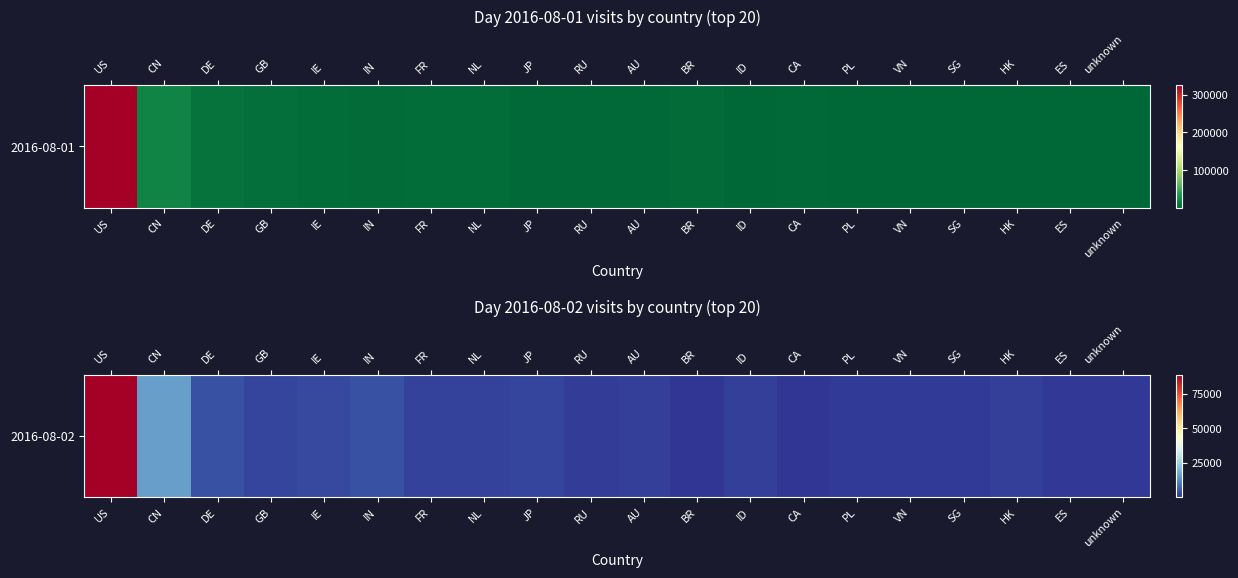

Which category has the lowest value across all series?

BR